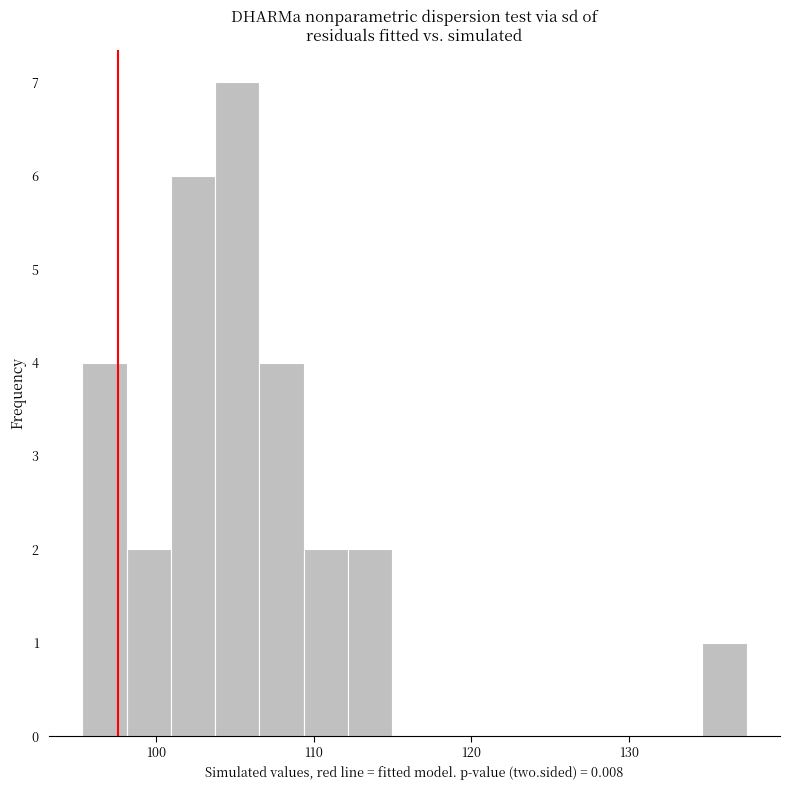

Around what value on the x-axis is the tallest bar? Give the approximate position of its centre, as read against the axis.

105